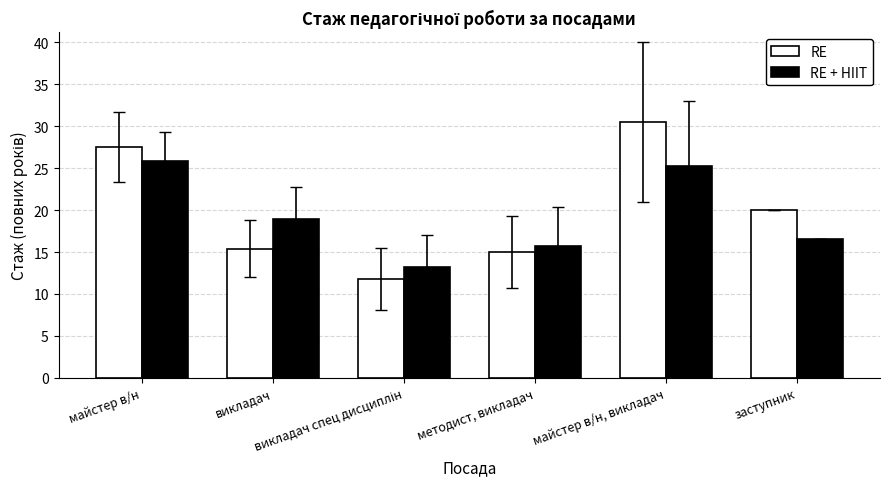

How many bars are there in each group?

2